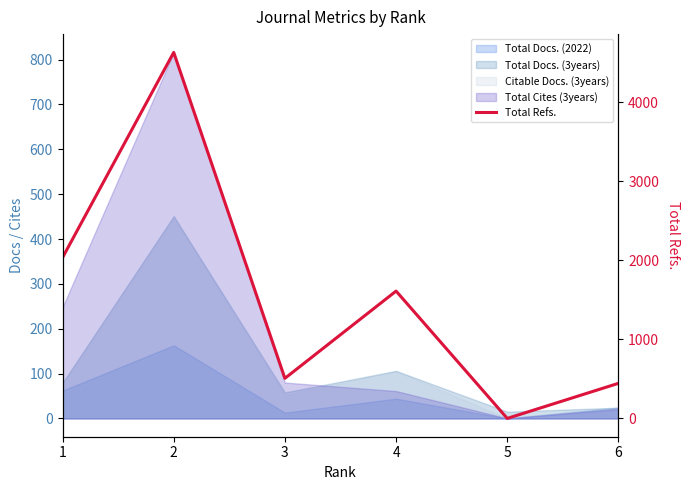

At which category does the chart reach its peak across all series?

2